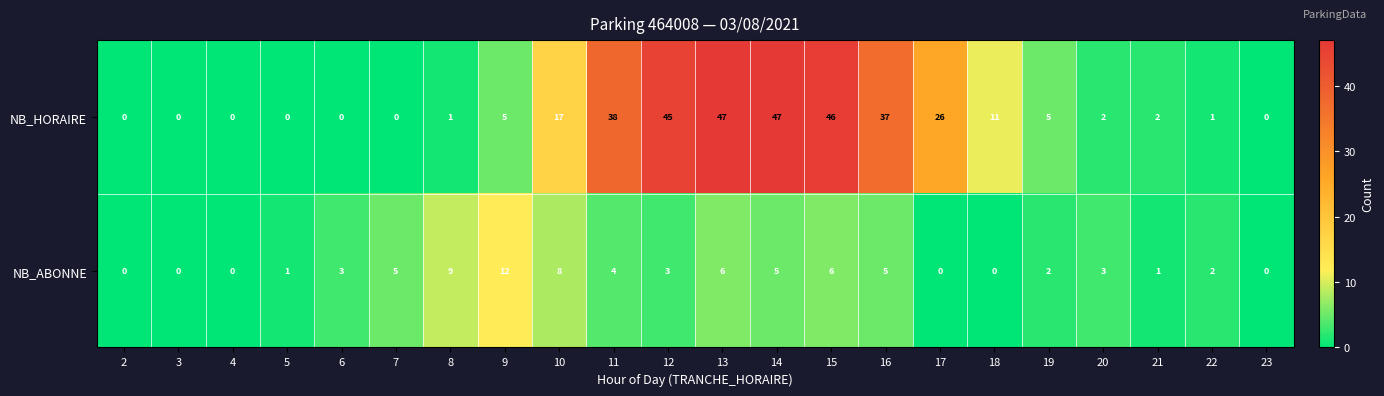

At which category is the sum across all series the highest?

13